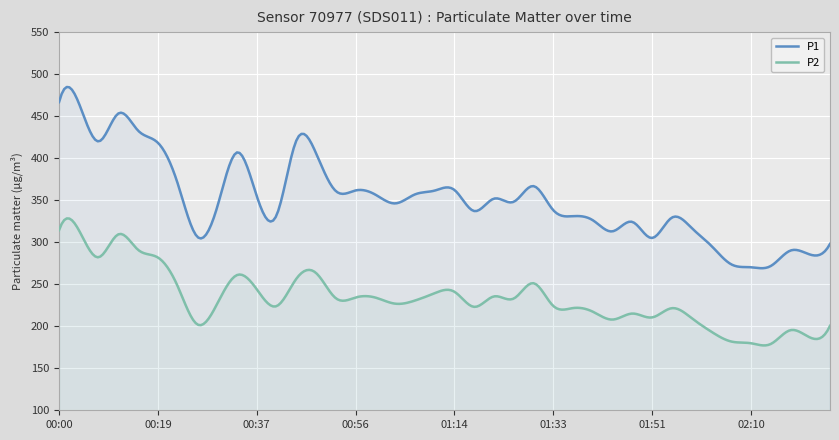

List the series in order of their peak value, lowest first.

P2, P1